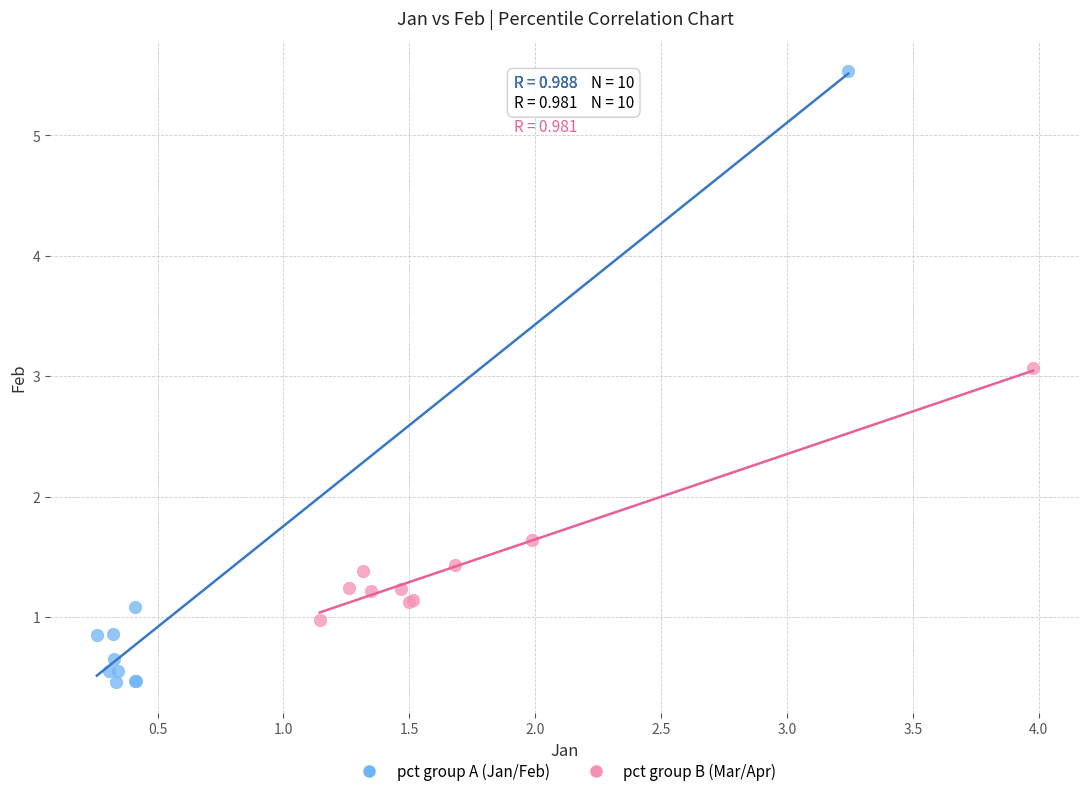

What are all the series names shown in the legend?

pct group A (Jan/Feb), pct group B (Mar/Apr)